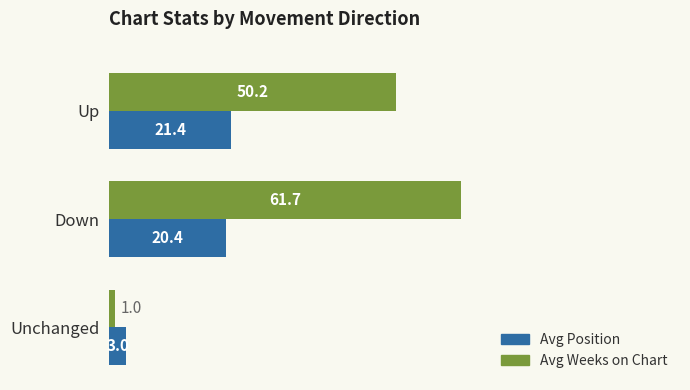

Is it true that Avg Weeks on Chart equals 1.0 at Unchanged?

True